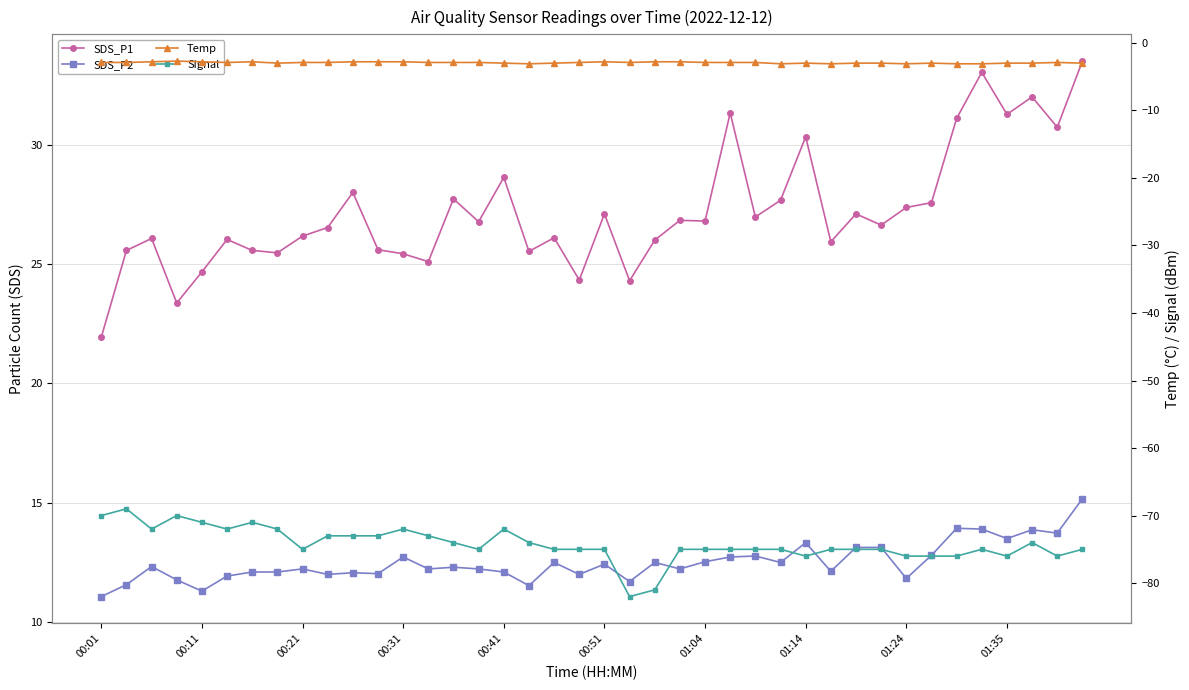

Does the chart display data point markers on the line(s)?

Yes